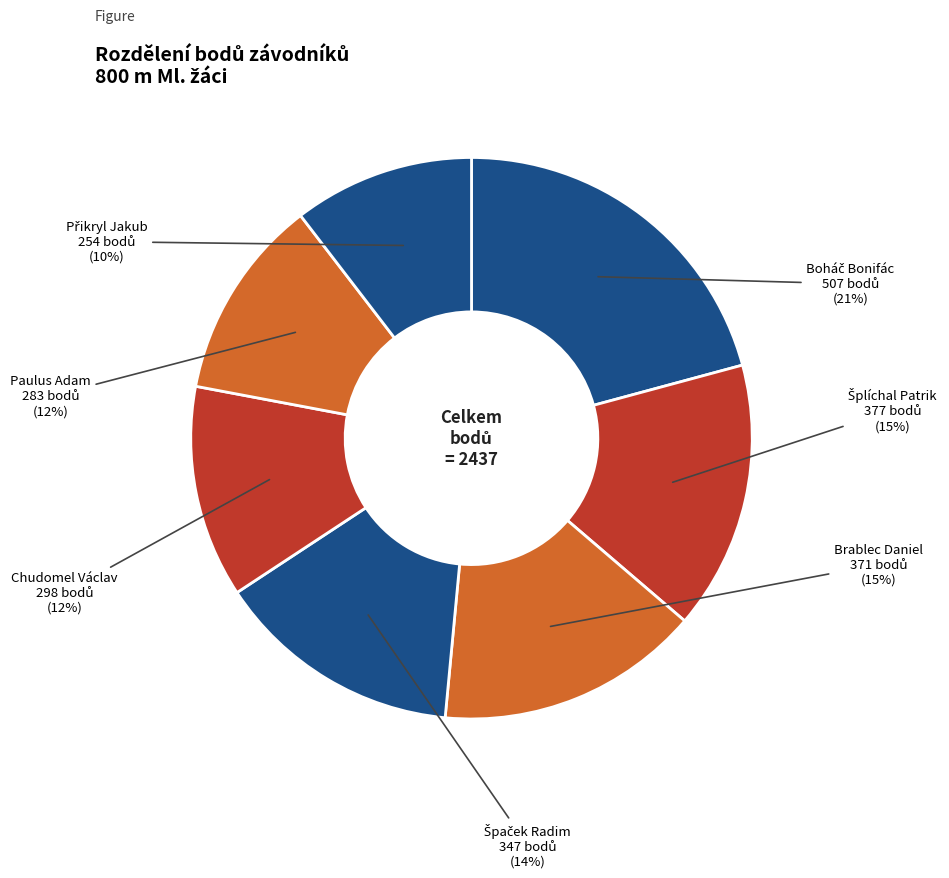

Which slice is the smallest?

Přikryl Jakub